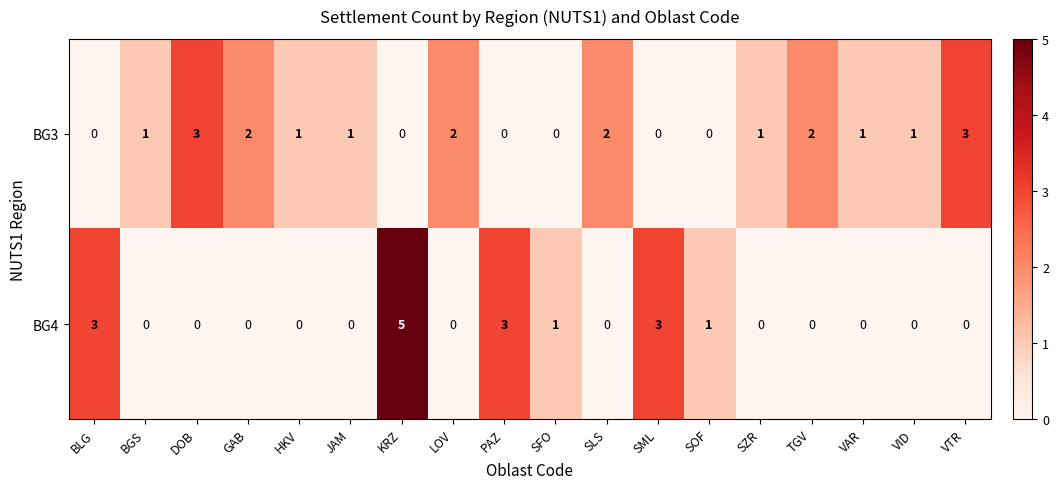

How many values in BG4 are above zero?

6